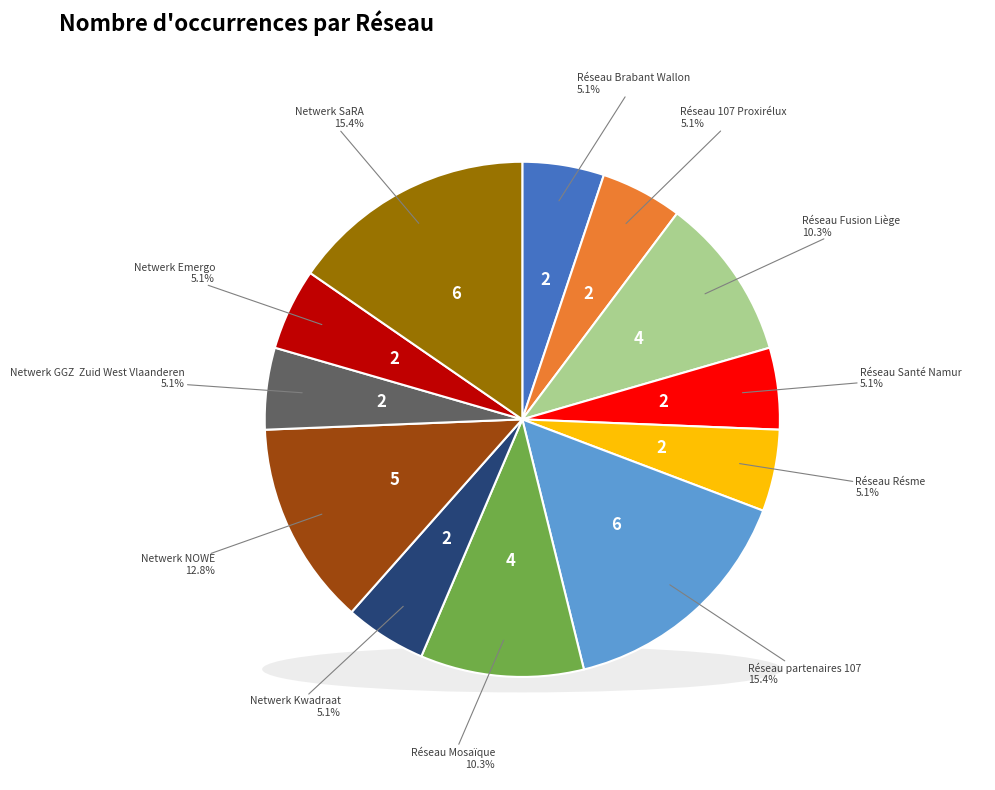

True or false: Réseau Fusion Liège accounts for 10% of the total.

True